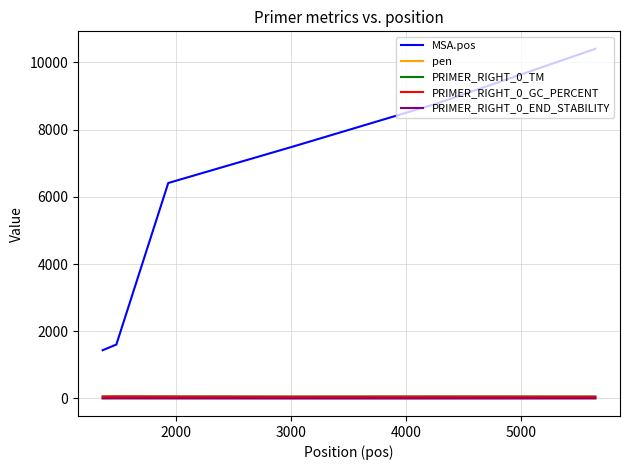

Which series has the widest spread of values?

MSA.pos